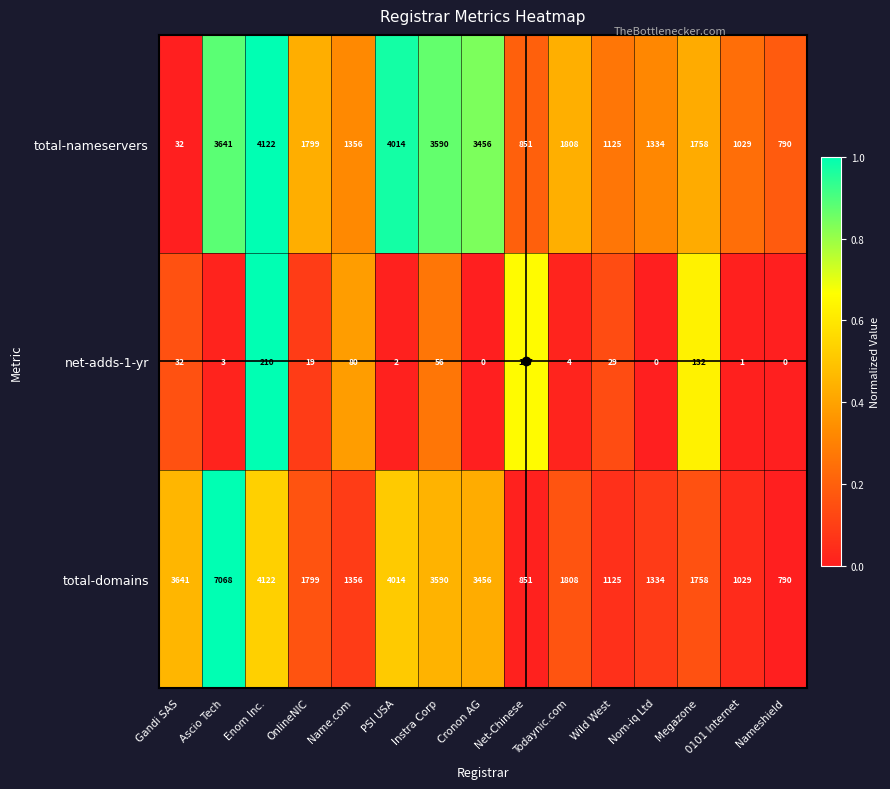

List the labels in order of total-nameservers value, largest first.

Enom Inc., PSI USA, Ascio Tech, Instra Corp, Cronon AG, Todaynic.com, OnlineNIC, Megazone, Name.com, Nom-iq Ltd, Wild West, 0101 Internet, Net-Chinese, Nameshield, Gandi SAS